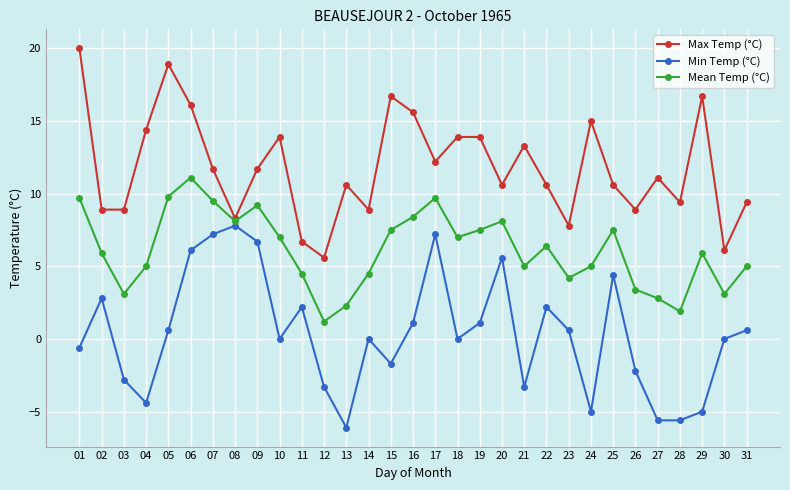

How many distinct data groups are displayed?

3